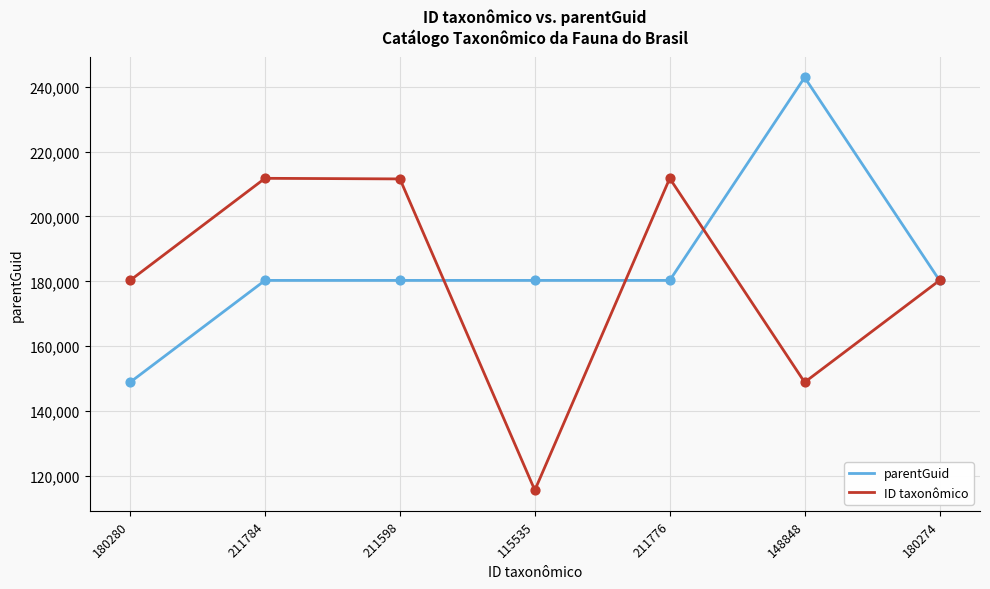

Is the value of parentGuid at 115535 greater than the value of ID taxonômico at 148848?

Yes